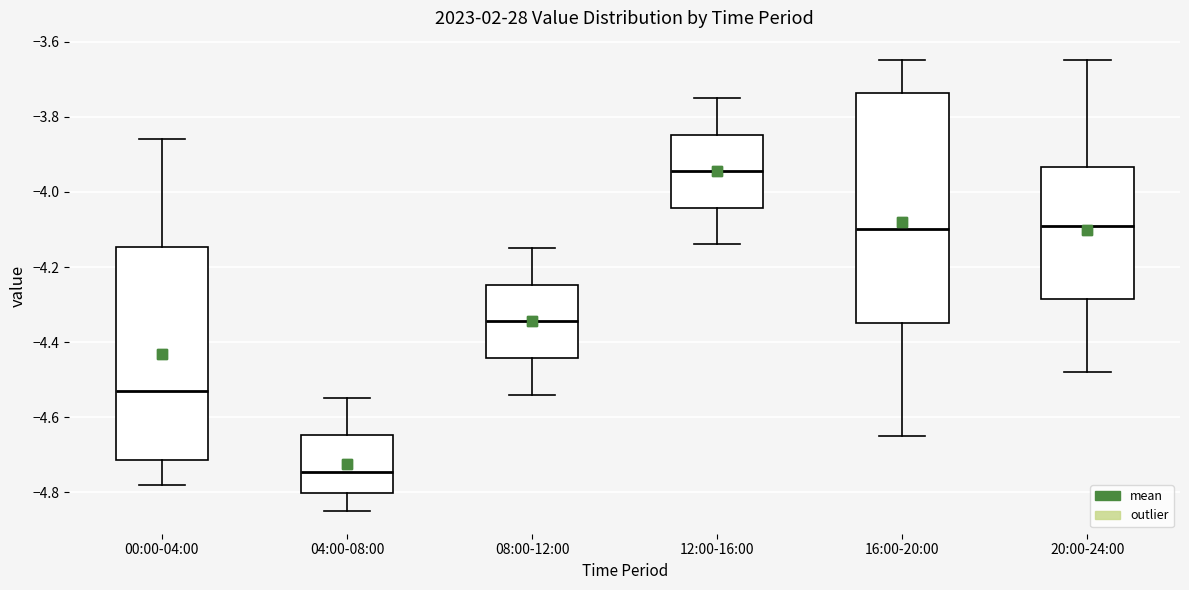

Where does the upper whisker of the box for 00:00-04:00 end on the y-axis? The values are not printed on the chart, so give them approximately, as read against the axis.

-3.86